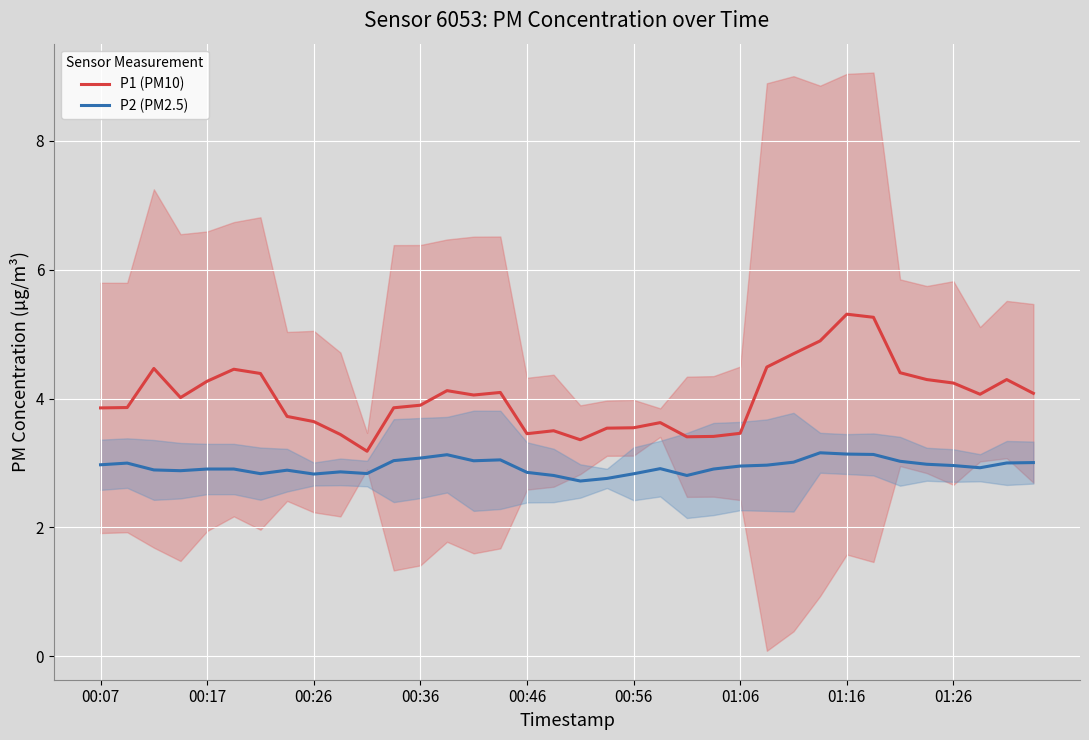

The P2 (PM2.5) series shows 2.8 at 00:56. True or false?

True